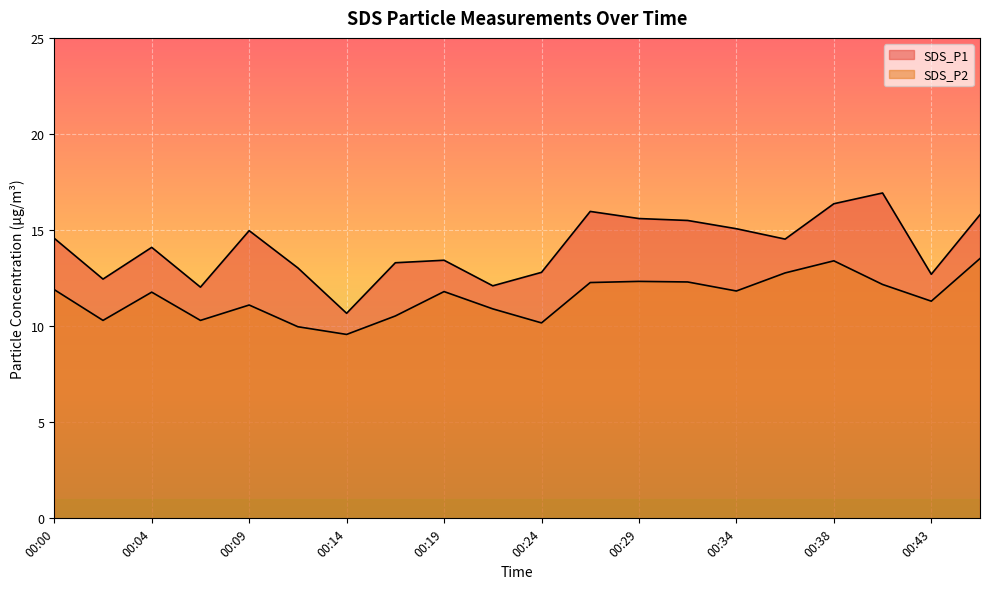

Is the value of SDS_P1 at 00:12 greater than the value of SDS_P2 at 00:31?

Yes